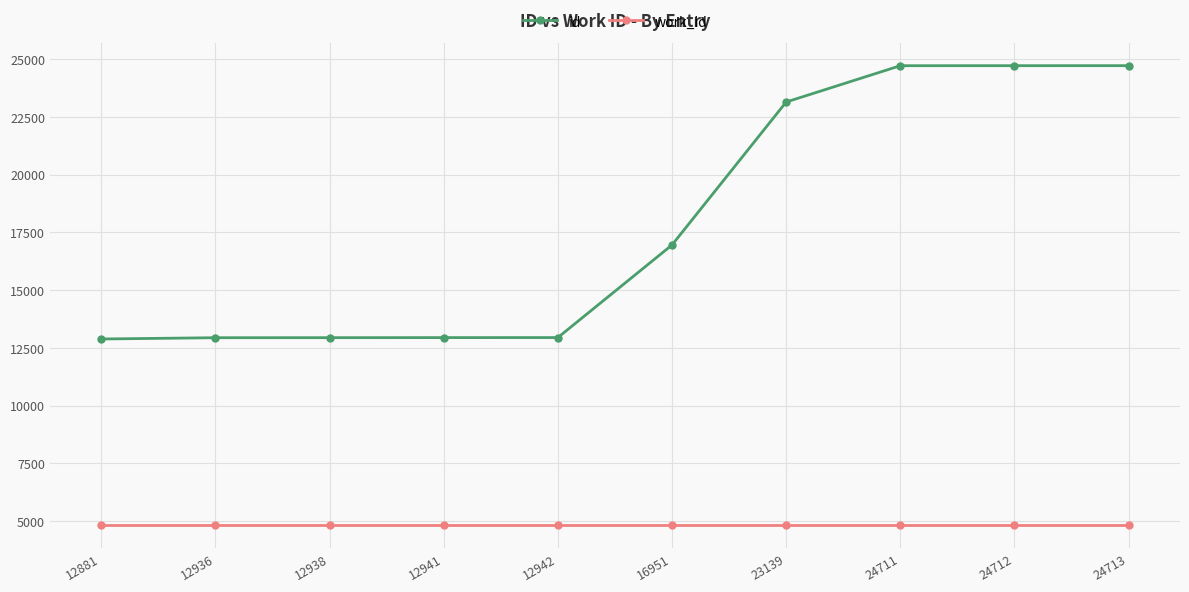

What is the minimum value shown in the chart?

4812